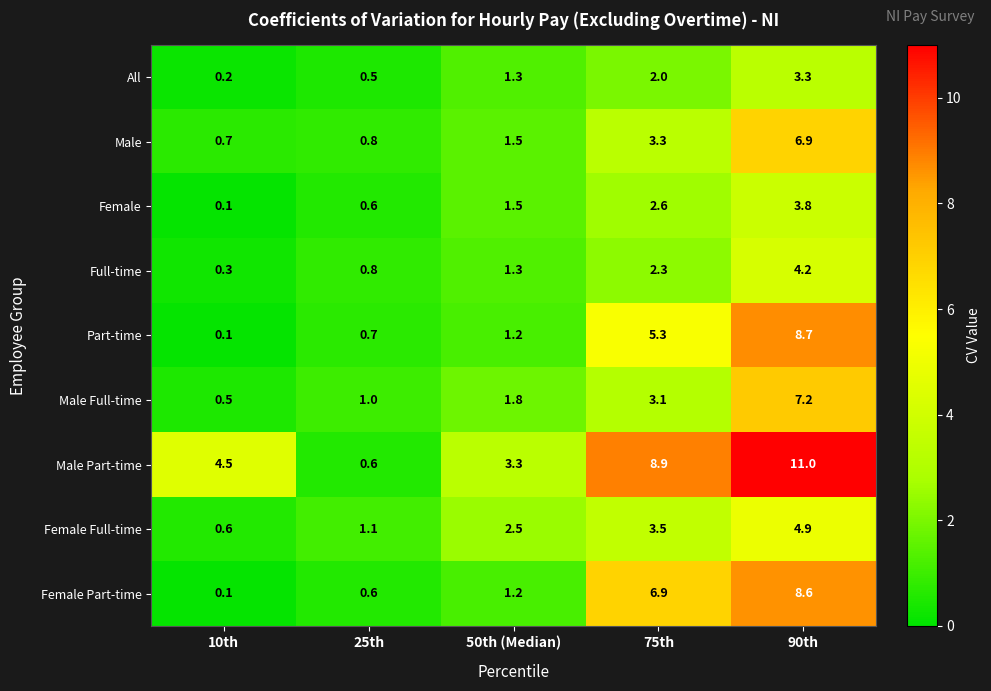

The Female Full-time series shows 2.9 at 90th. True or false?

False